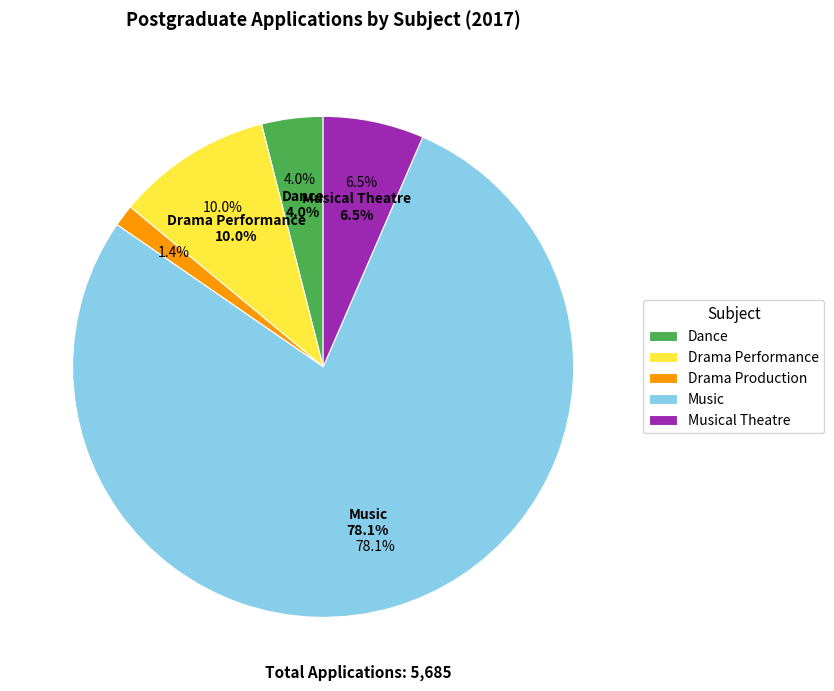

True or false: Drama Performance accounts for 1% of the total.

False